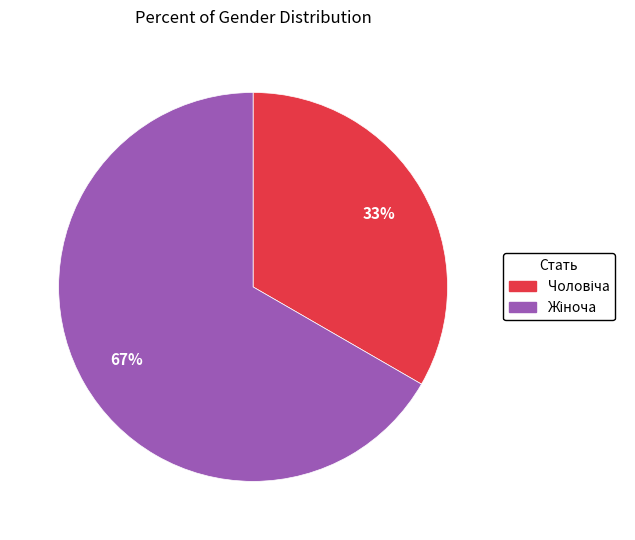

How many slices are in this pie chart?

2